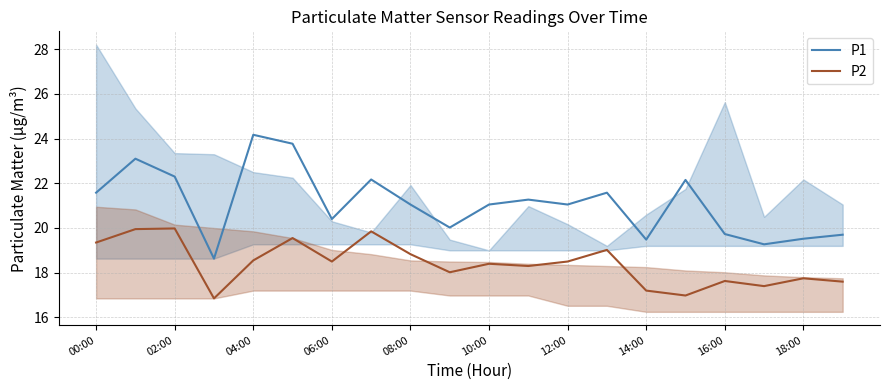

The P1 series shows 21.1 at 12:00. True or false?

True